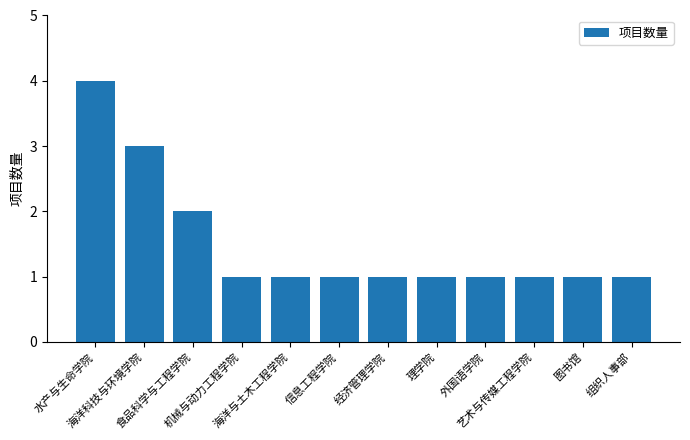

What is the sum of the values at 艺术与传媒工程学院 and 外国语学院?

2